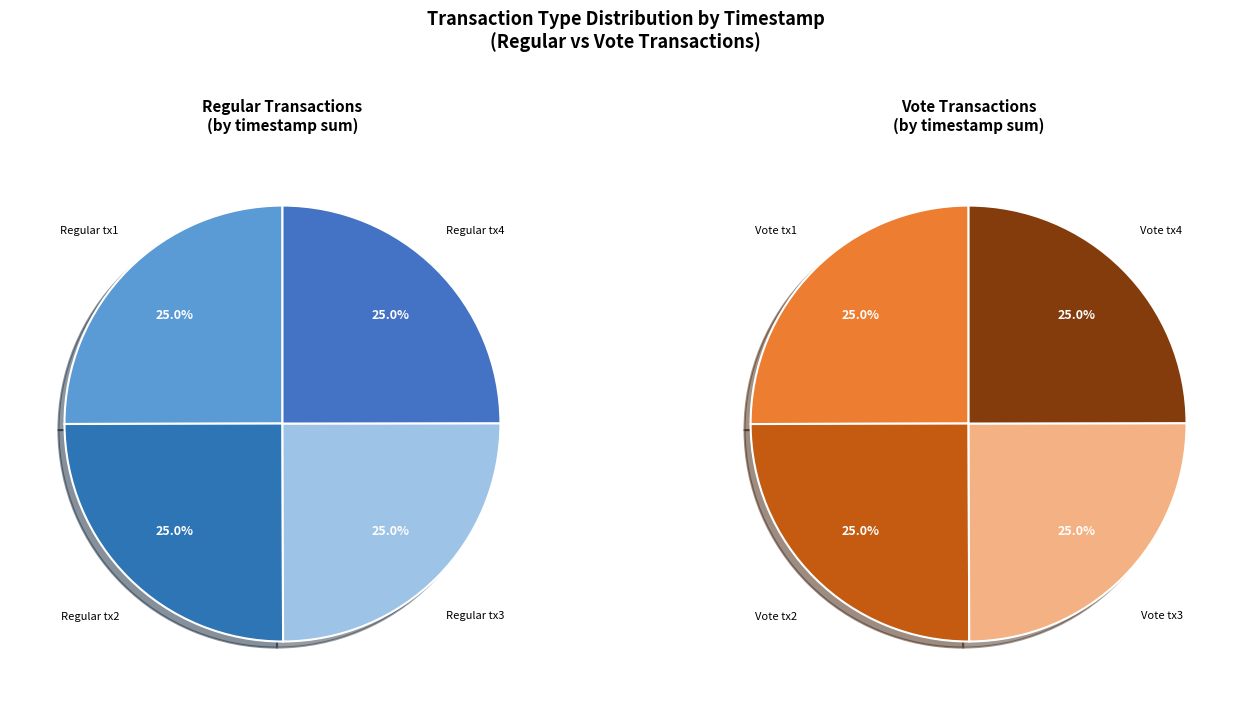

Which series has the widest spread of values?

Vote